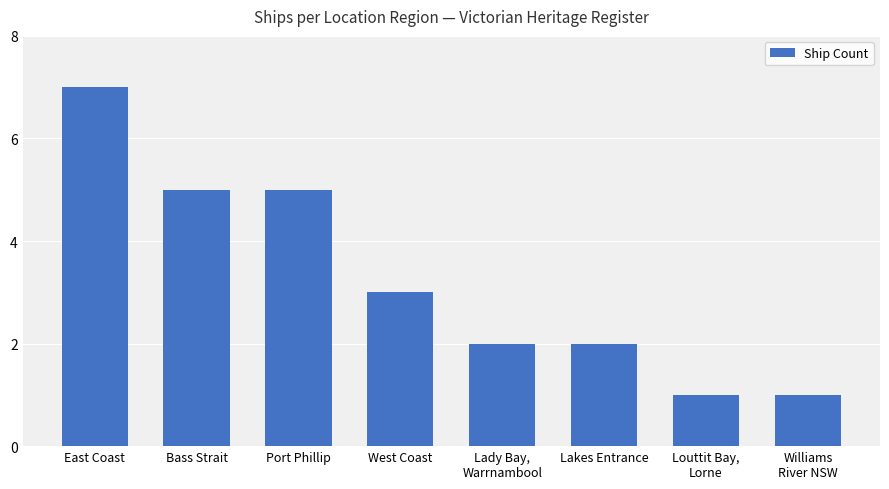

What is the difference between the second highest and minimum values?

4